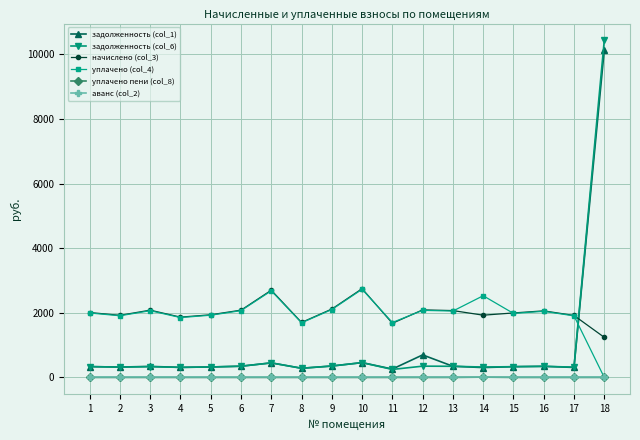

What is the difference between the maximum and minimum values in the уплачено пени (col_8) series?

8.6